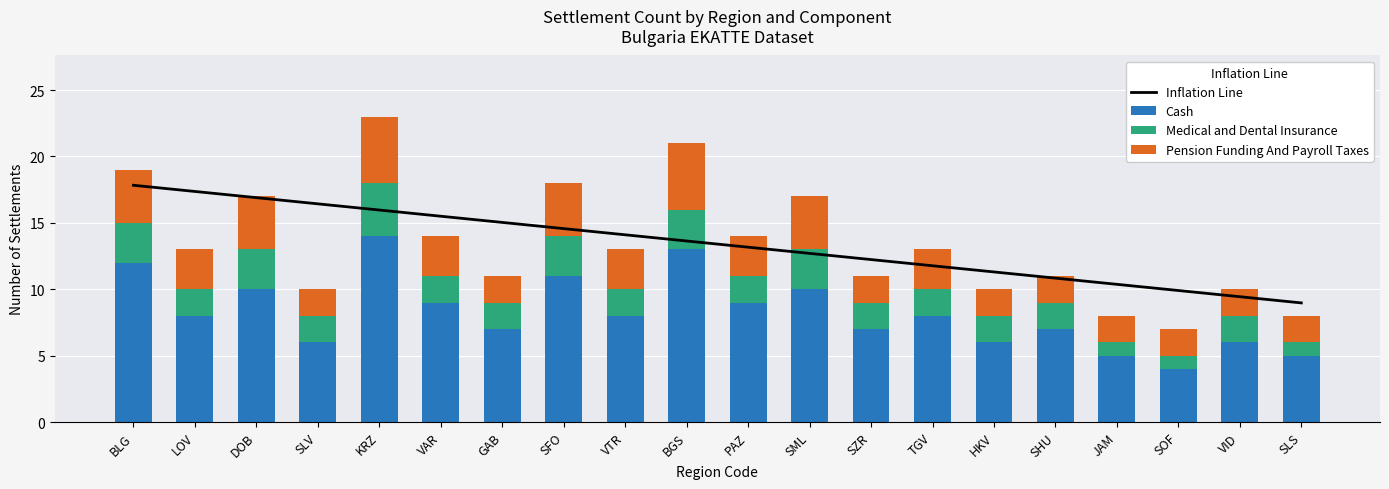

Which series has the widest spread of values?

Cash